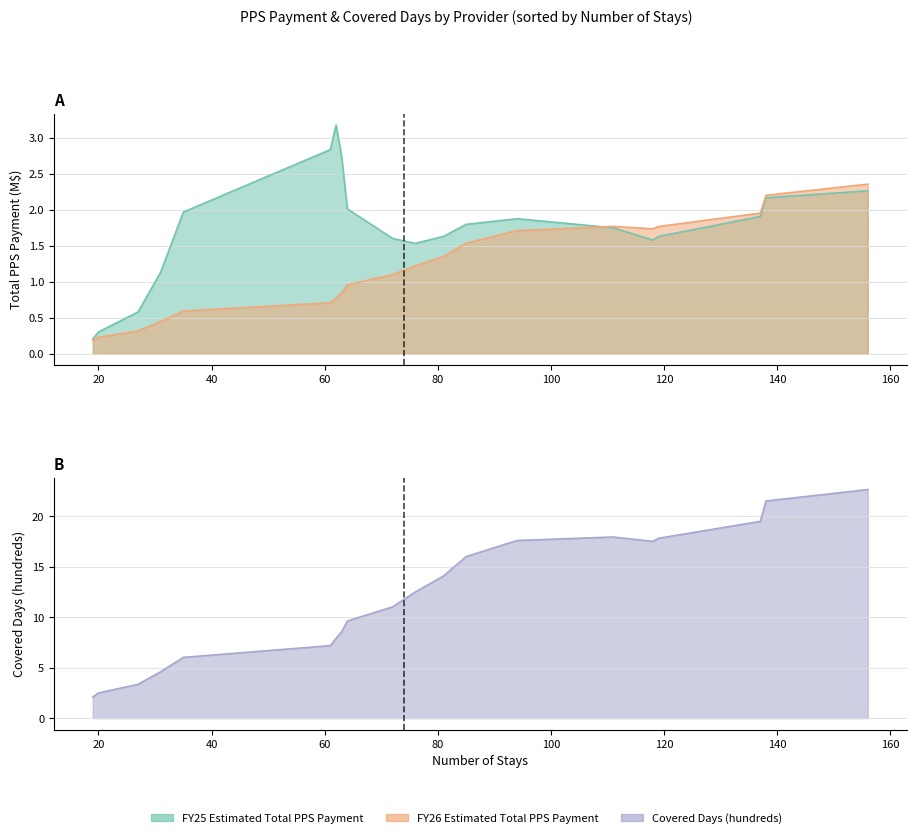

True or false: Covered Days (hundreds) and FY26 Total PPS Payment (M) cross at least once.

False